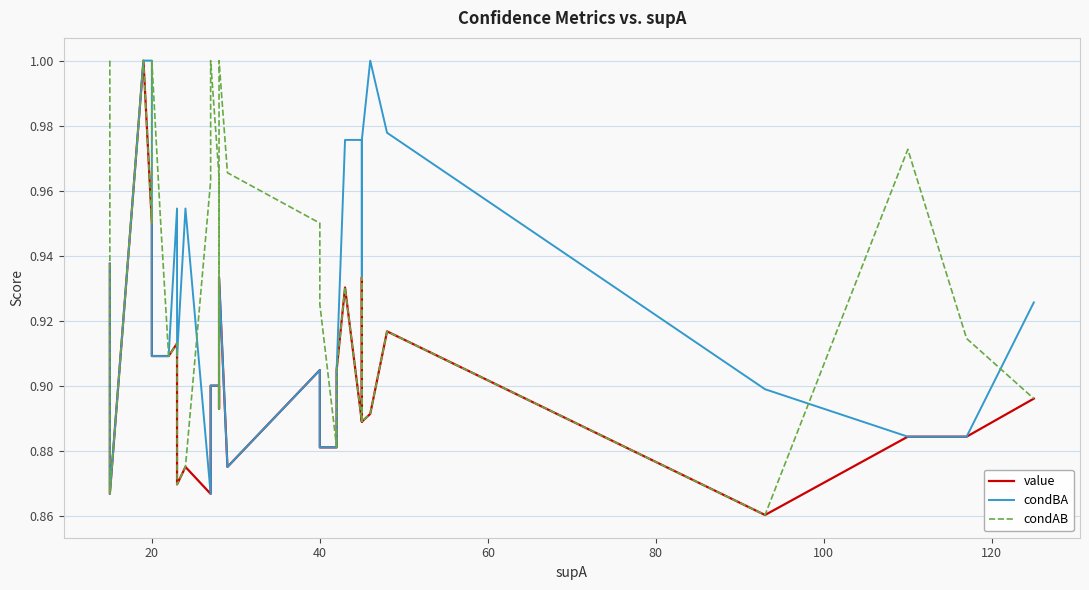

True or false: condBA has more than 1 interior local peaks.

True